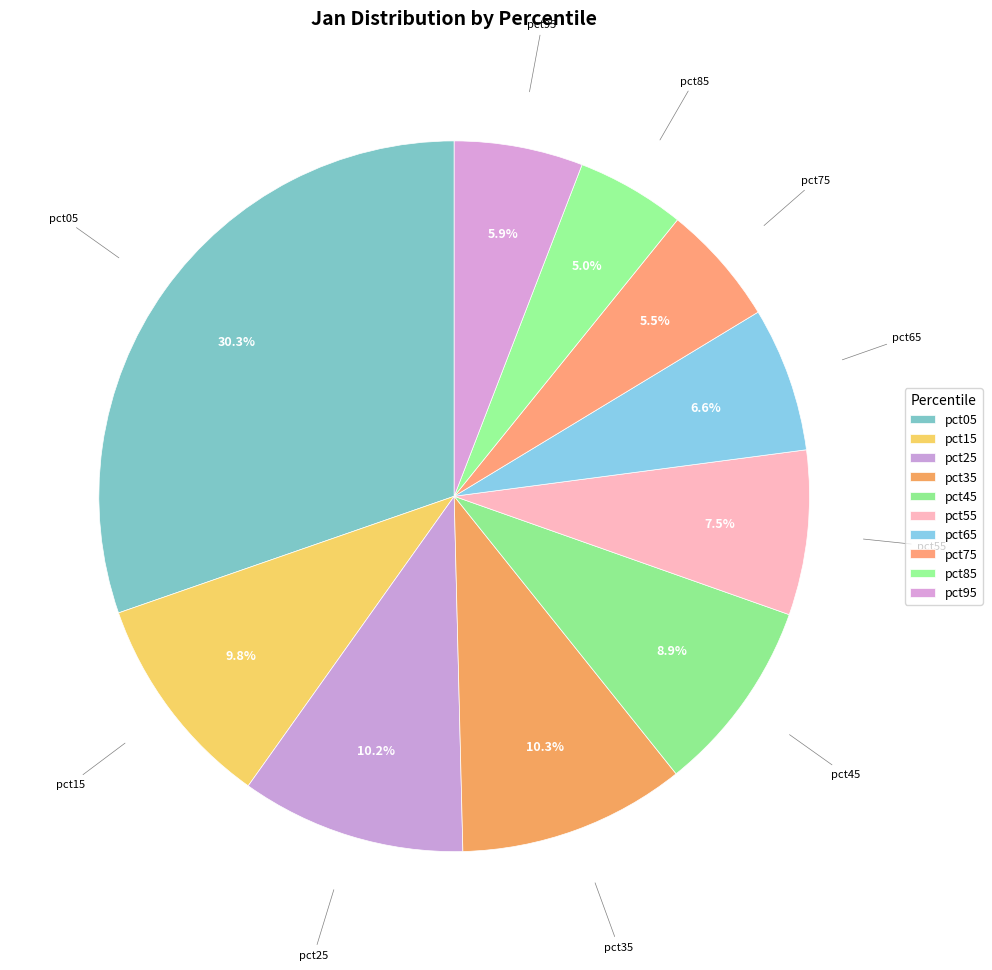

Count the number of slices in the pie.

10